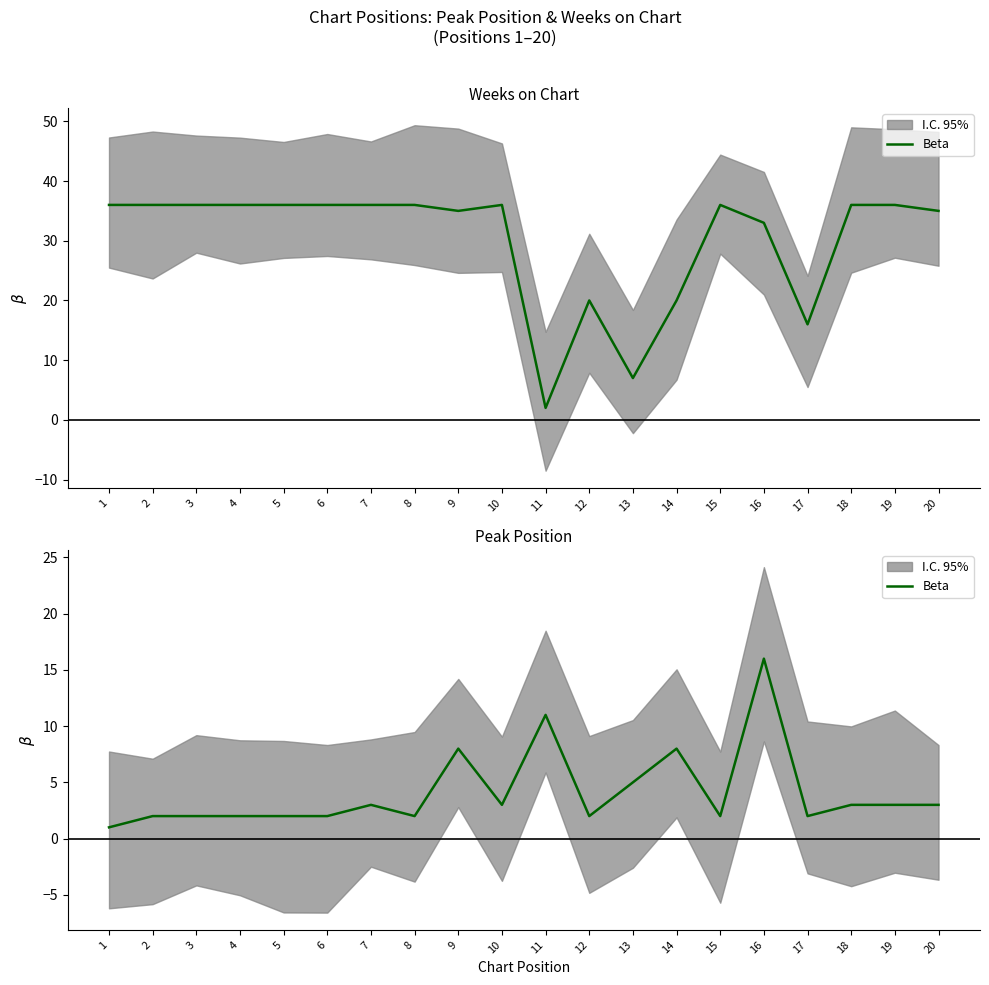

Which label corresponds to the smallest value in the chart?

1